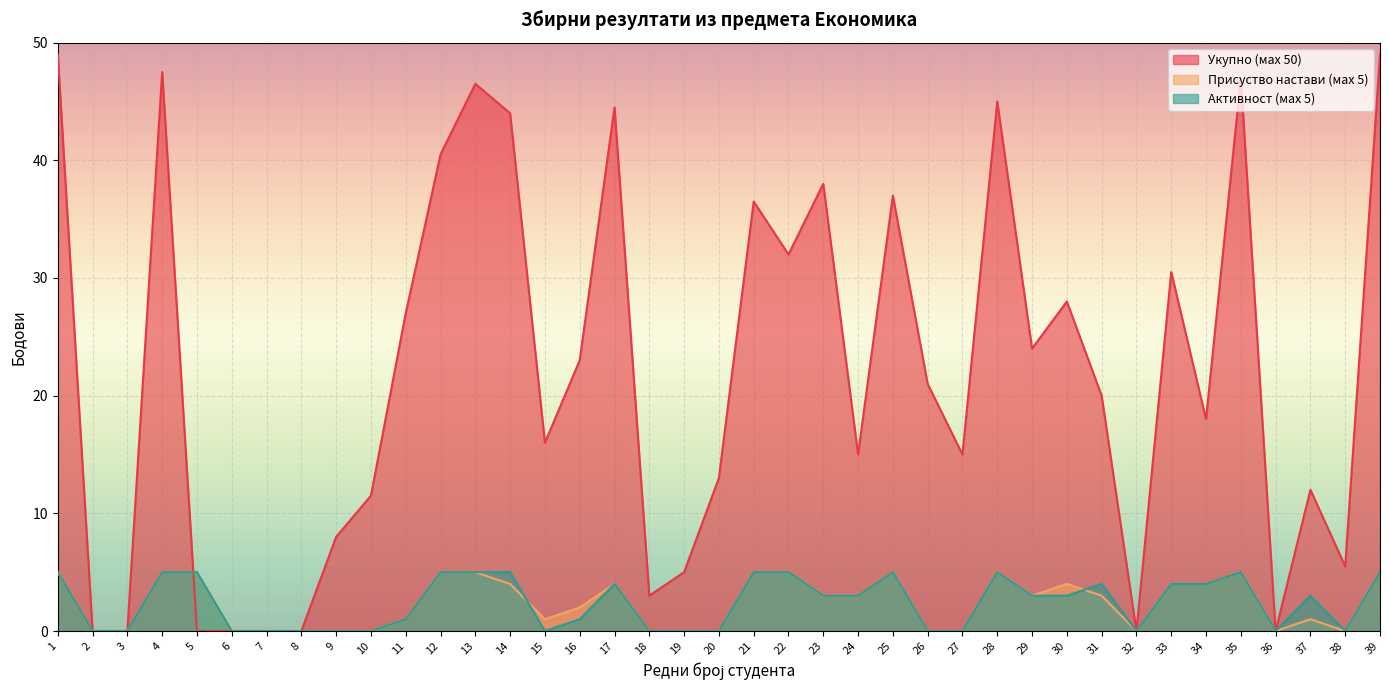

Which series ends up on top after the final intersection of Активност (мах 5) and Присуство настави (мах 5)?

Активност (мах 5)